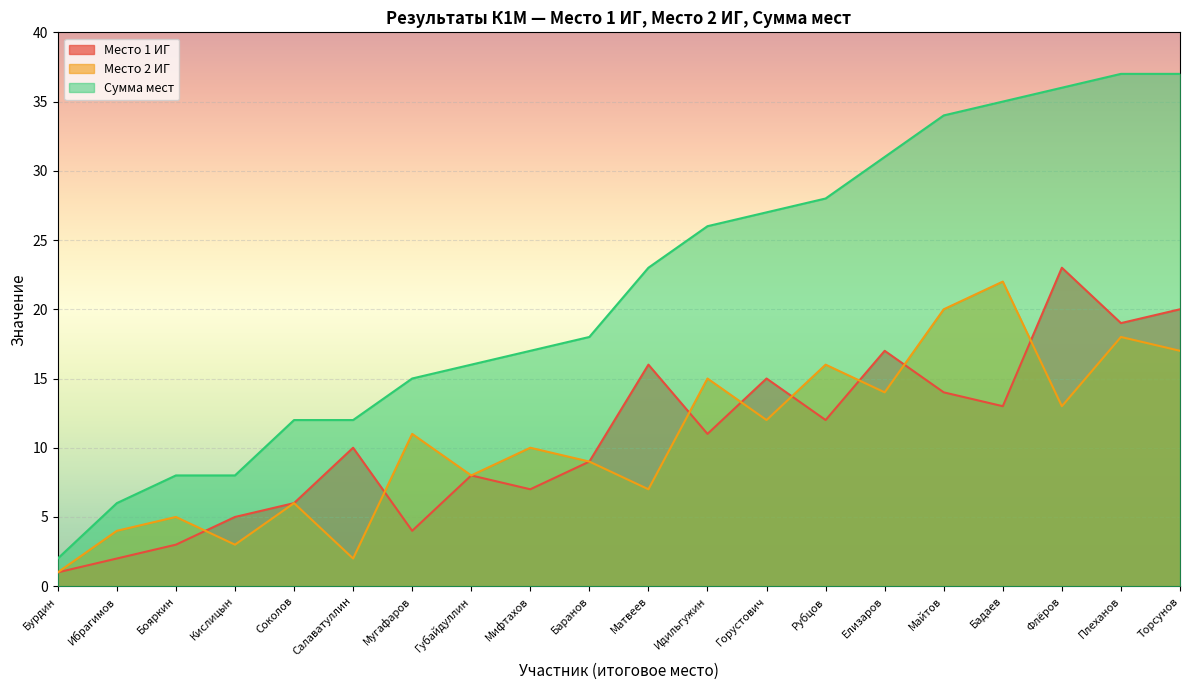

Rank the series by their maximum value, from lowest to highest.

Место 2 ИГ, Место 1 ИГ, Сумма мест